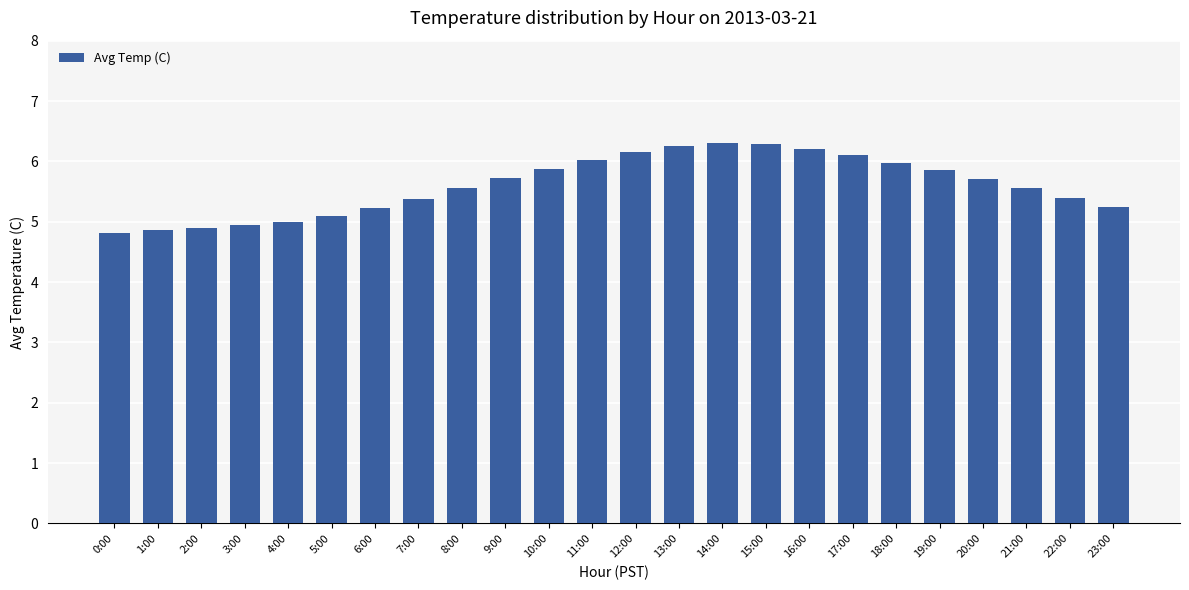

What is the label of the 6th bar from the left?

5:00